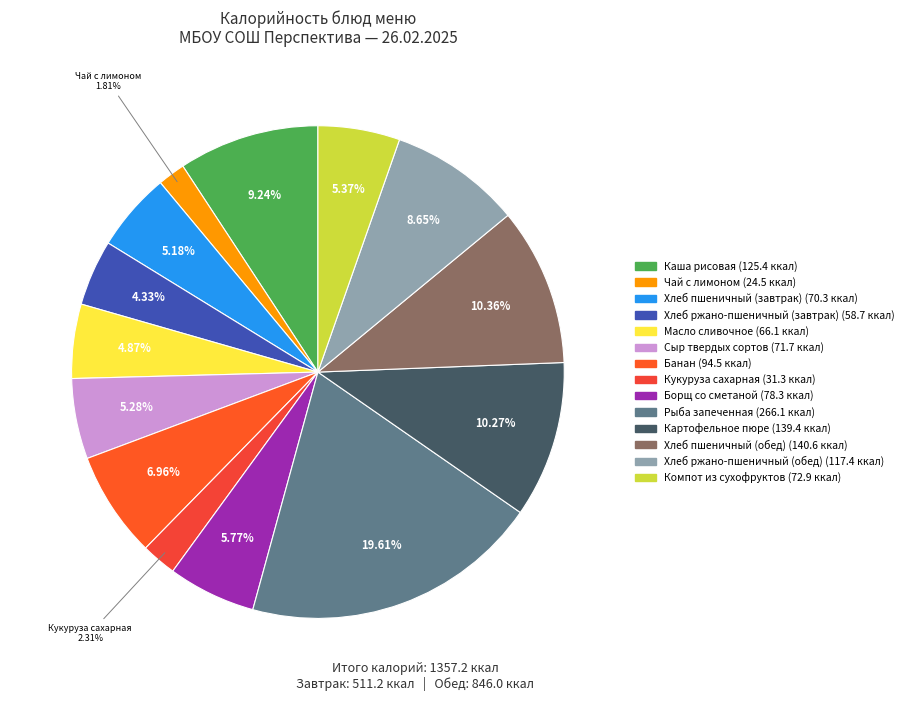

What is the change in value from Сыр твердых сортов to Банан?

+22.8